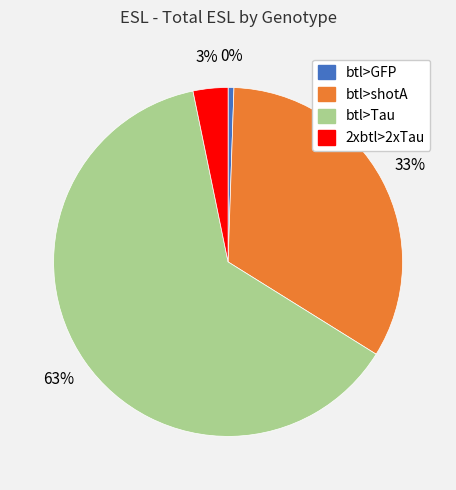

To the nearest percent, what is the average slice percentage?

25%